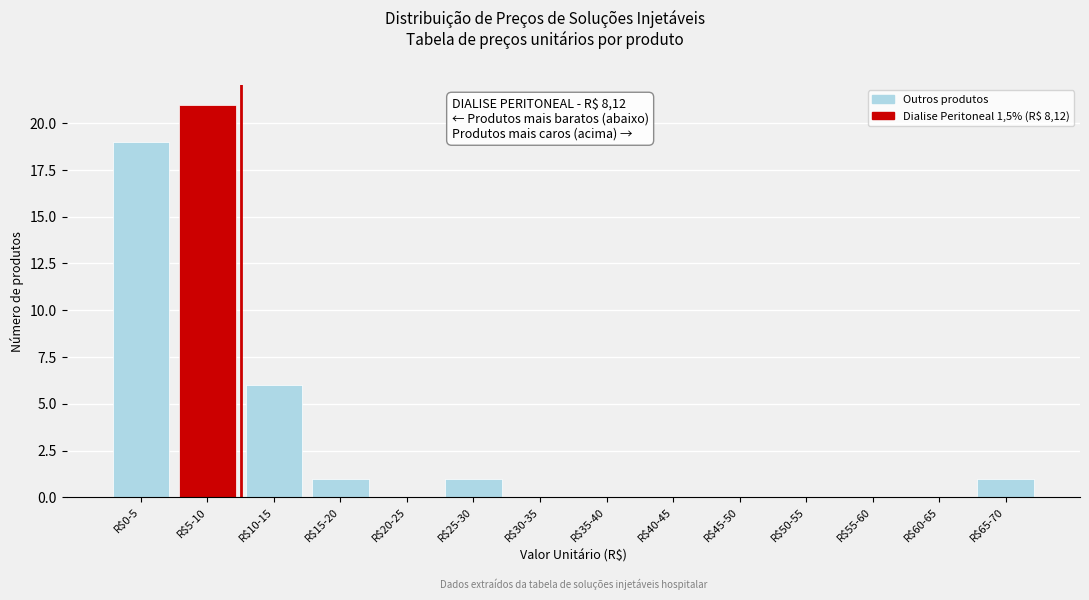

What is the maximum value shown in the chart?

21